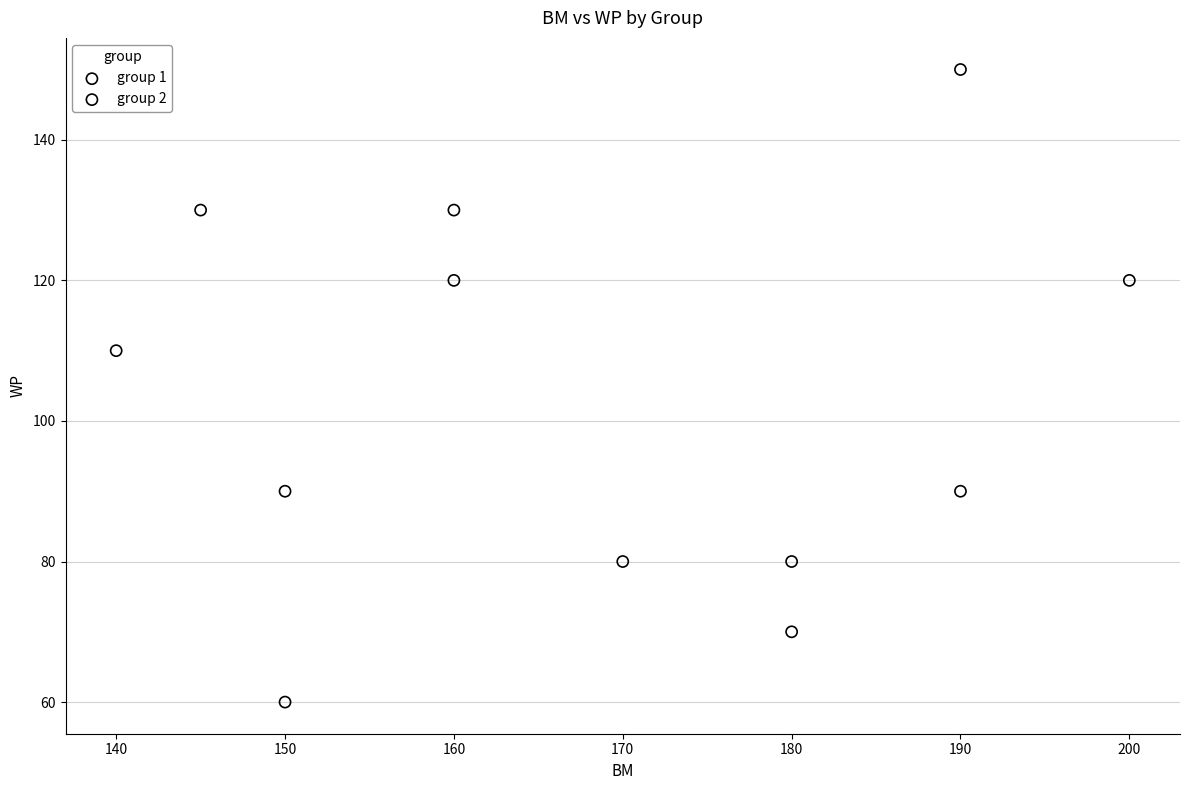

Which series contains the highest Y value?

group 2